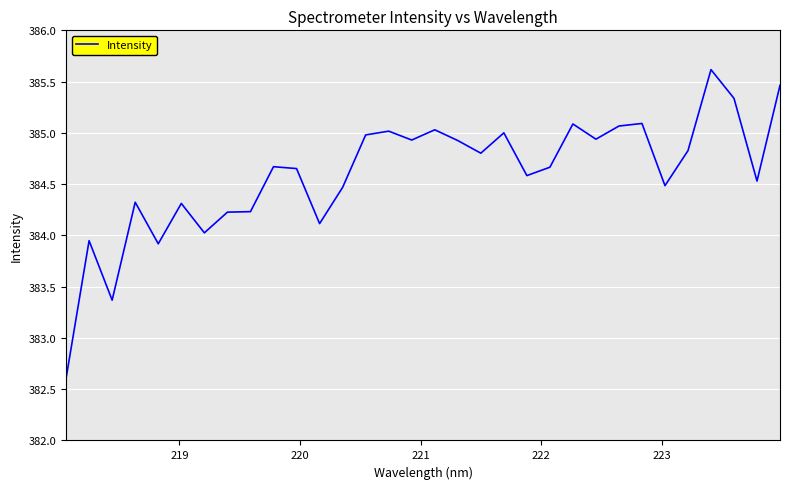

What is the difference between the maximum and minimum values?

3.0